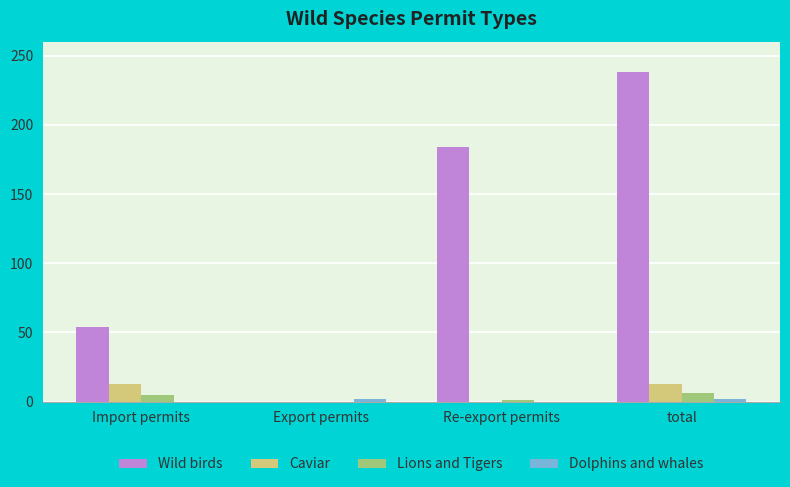

What is the total value across all series at Import permits?

72